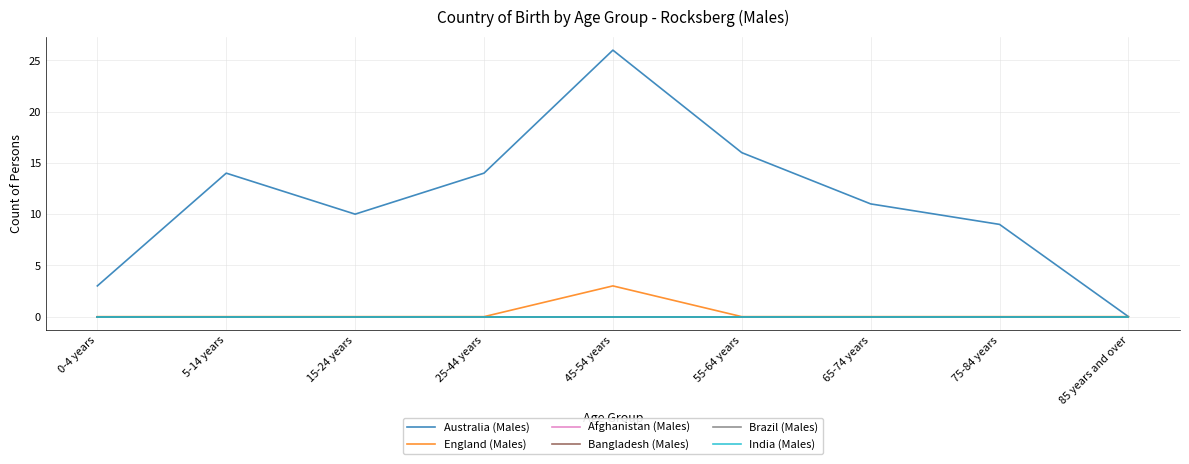

Which series has the widest spread of values?

Australia (Males)